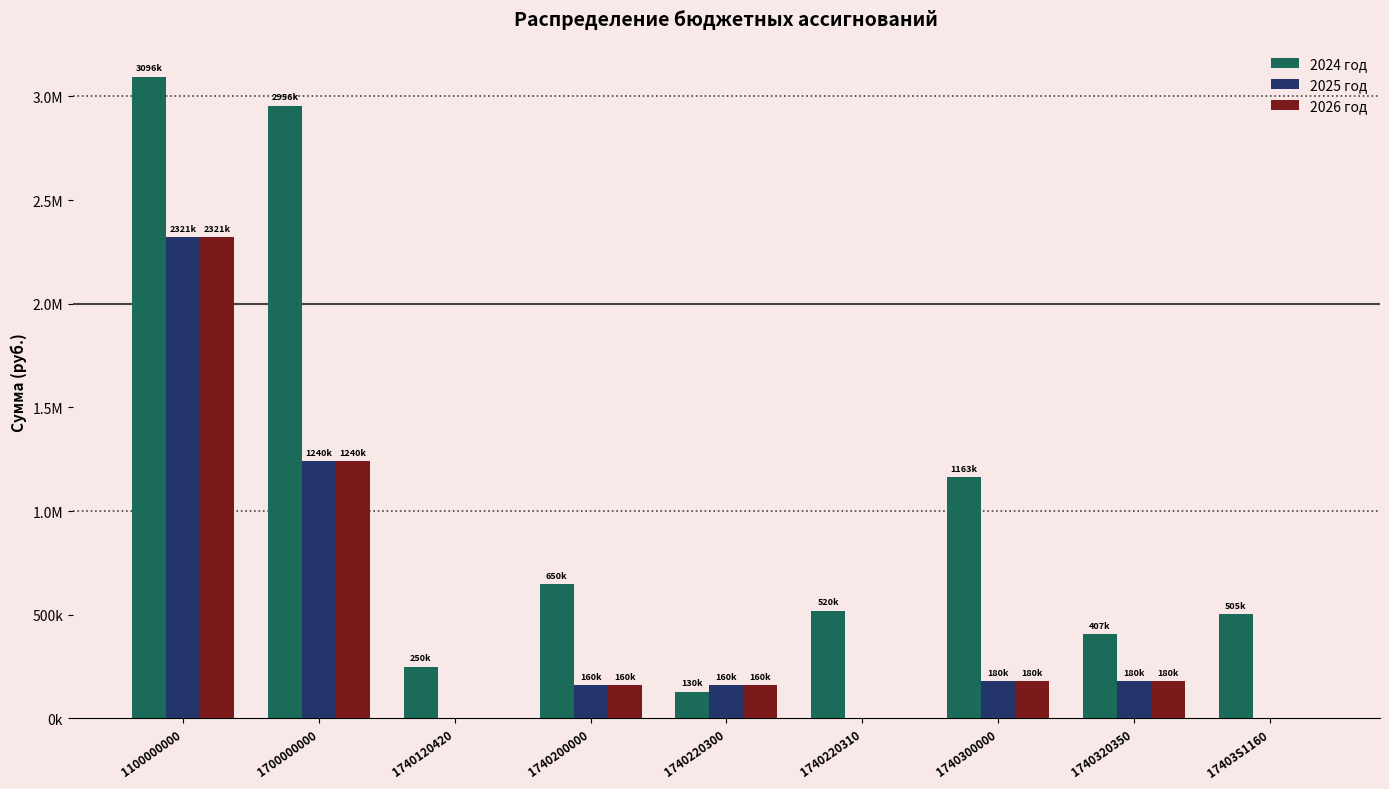

Are the bars horizontal?

No